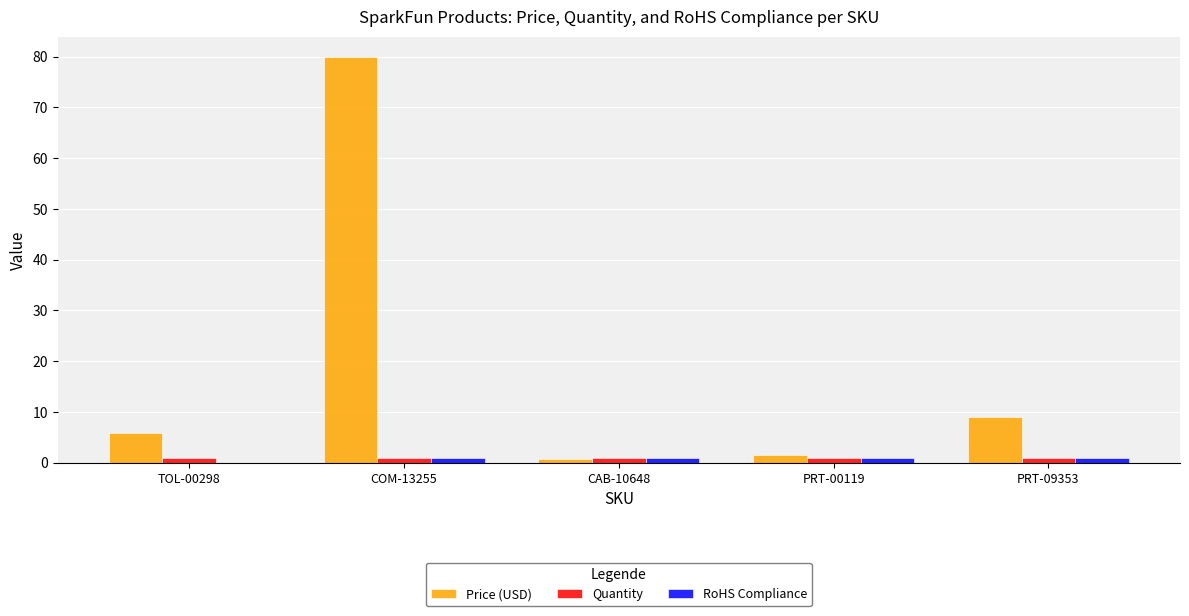

Between PRT-00119 and PRT-09353, which series saw the biggest shift?

Price (USD)